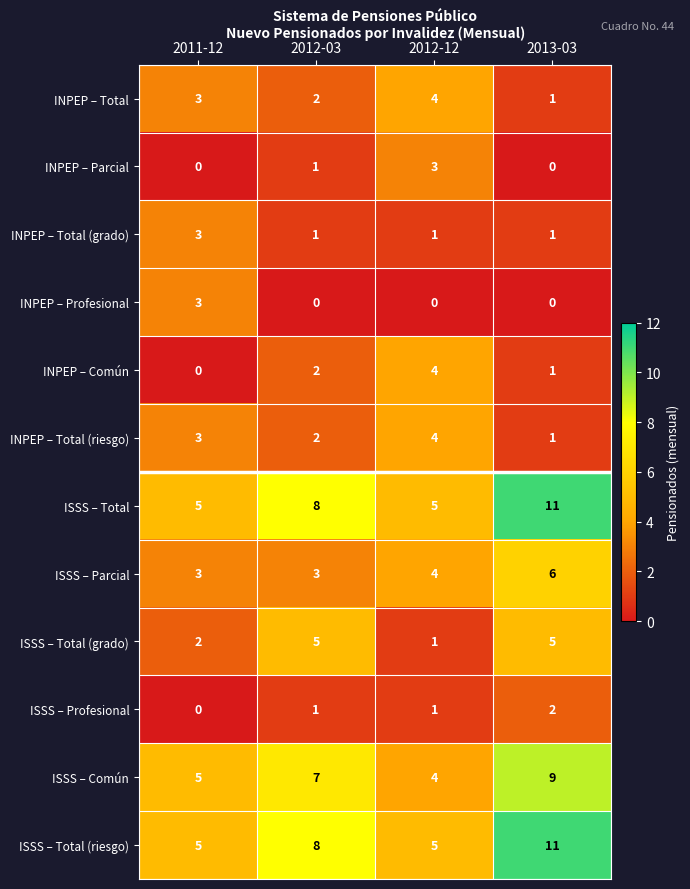

How many data points does each series have?

4